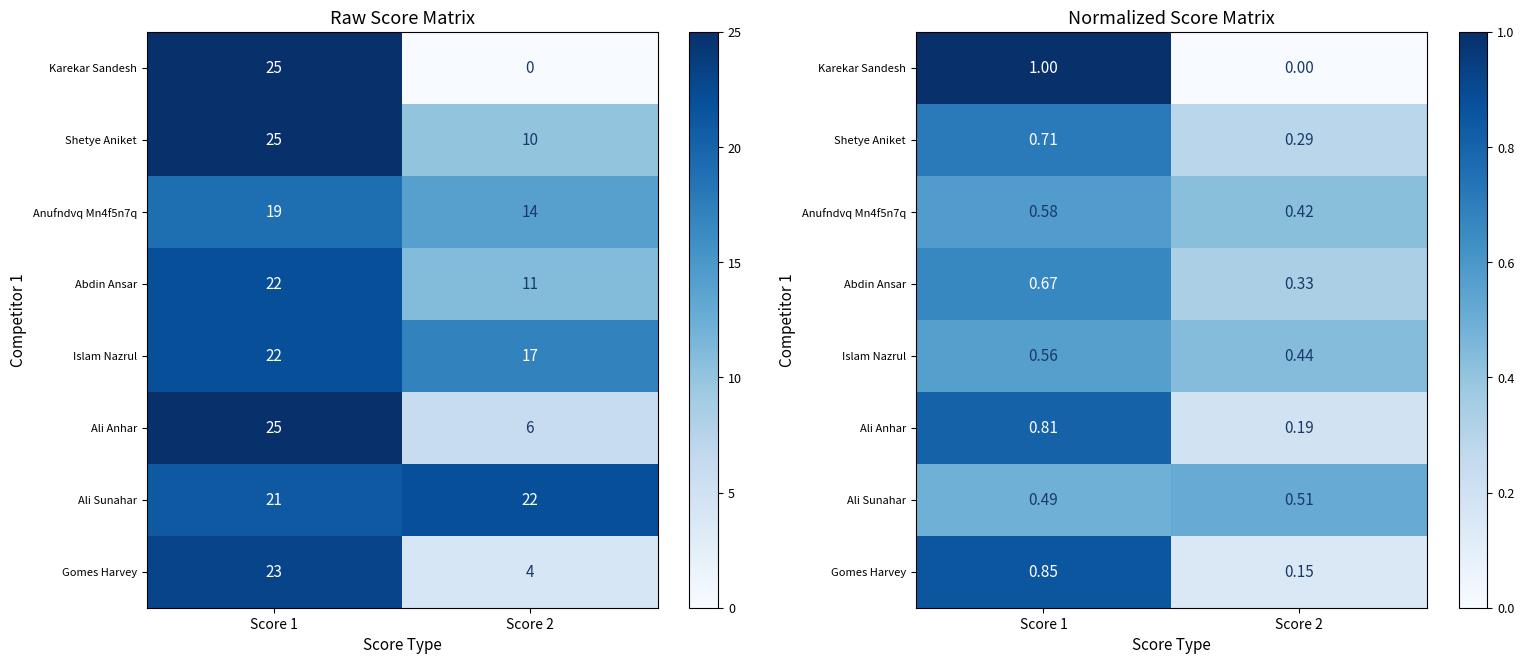

What is the total value across all series at Score 1?

5.7